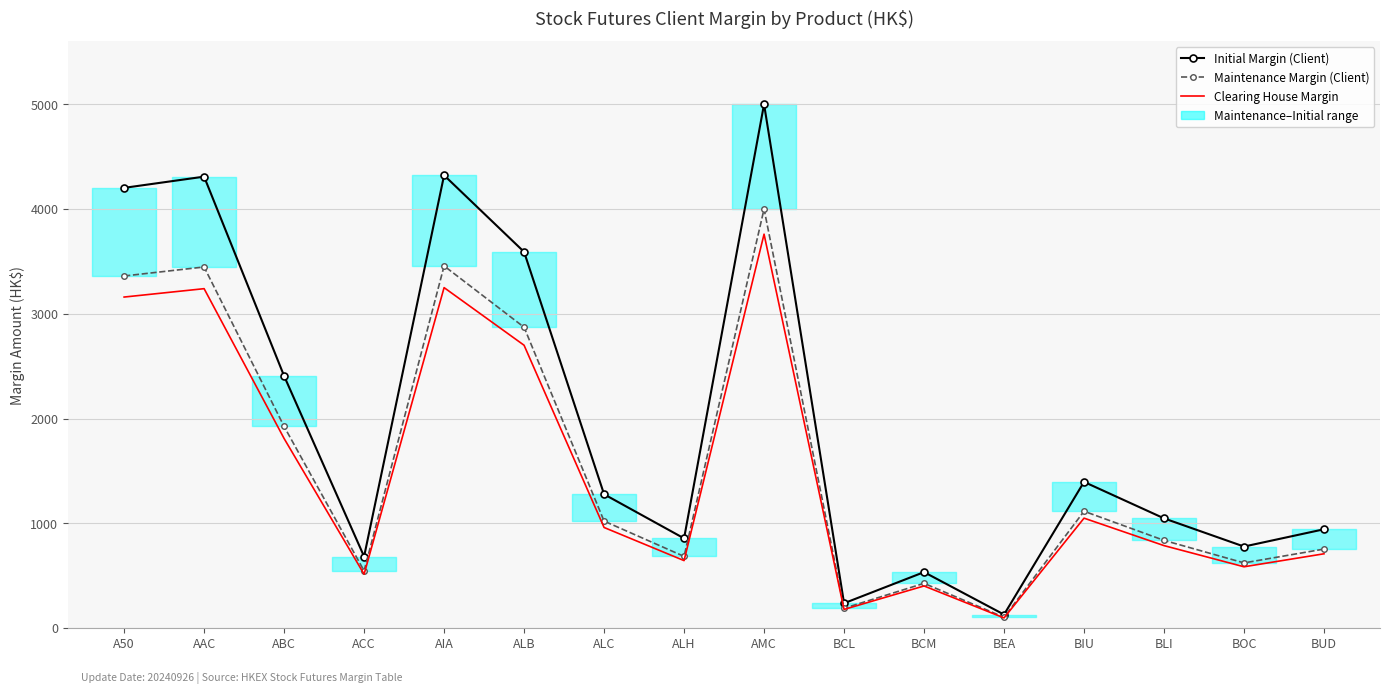

What is the difference between the Initial Margin (Client) values at ALC and BEA?

1148